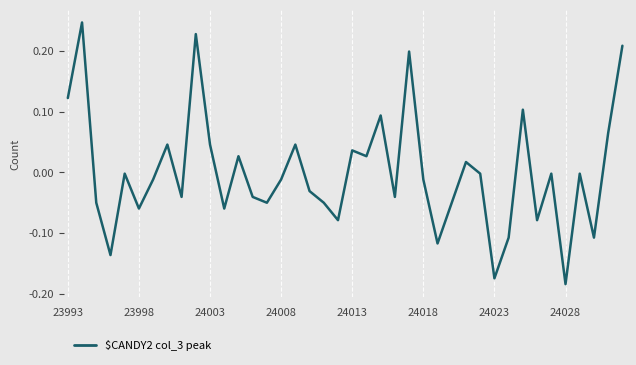

Does the chart have visible grid lines?

Yes